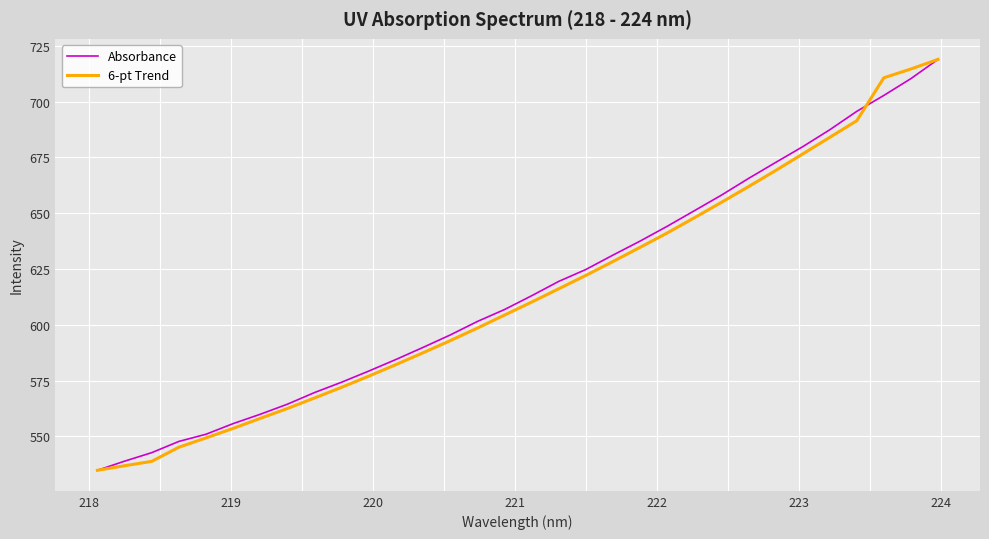

What is the minimum value for Absorbance?

534.9